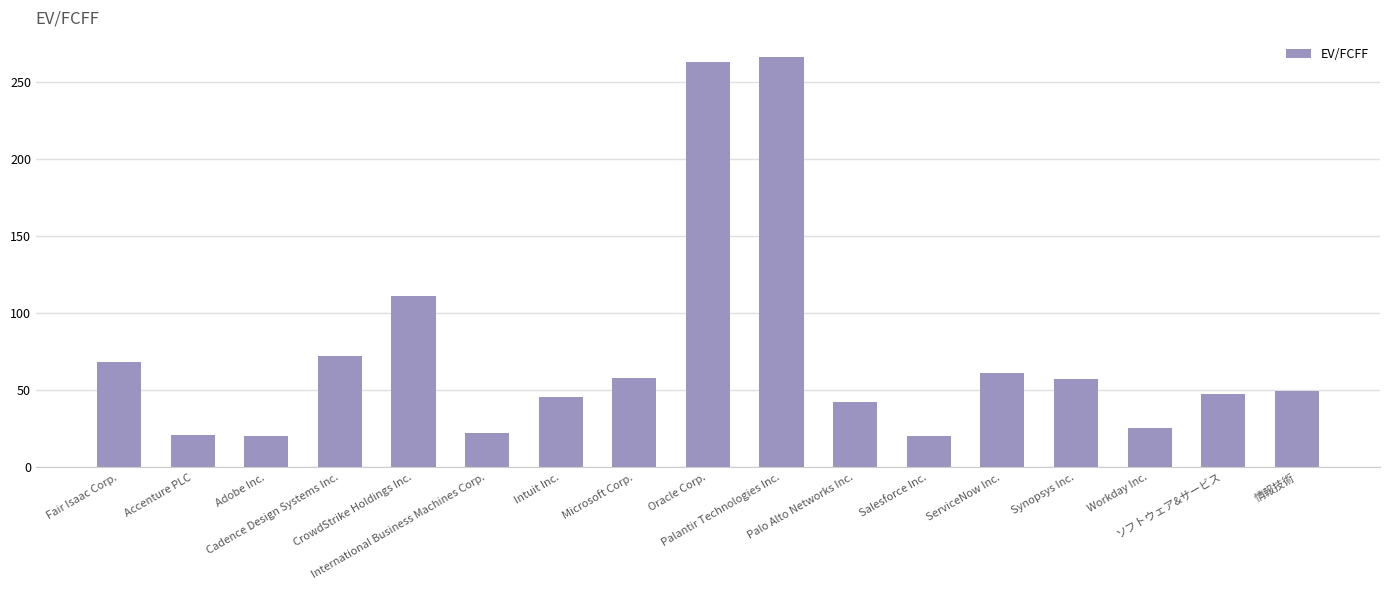

What is the average value?

73.6